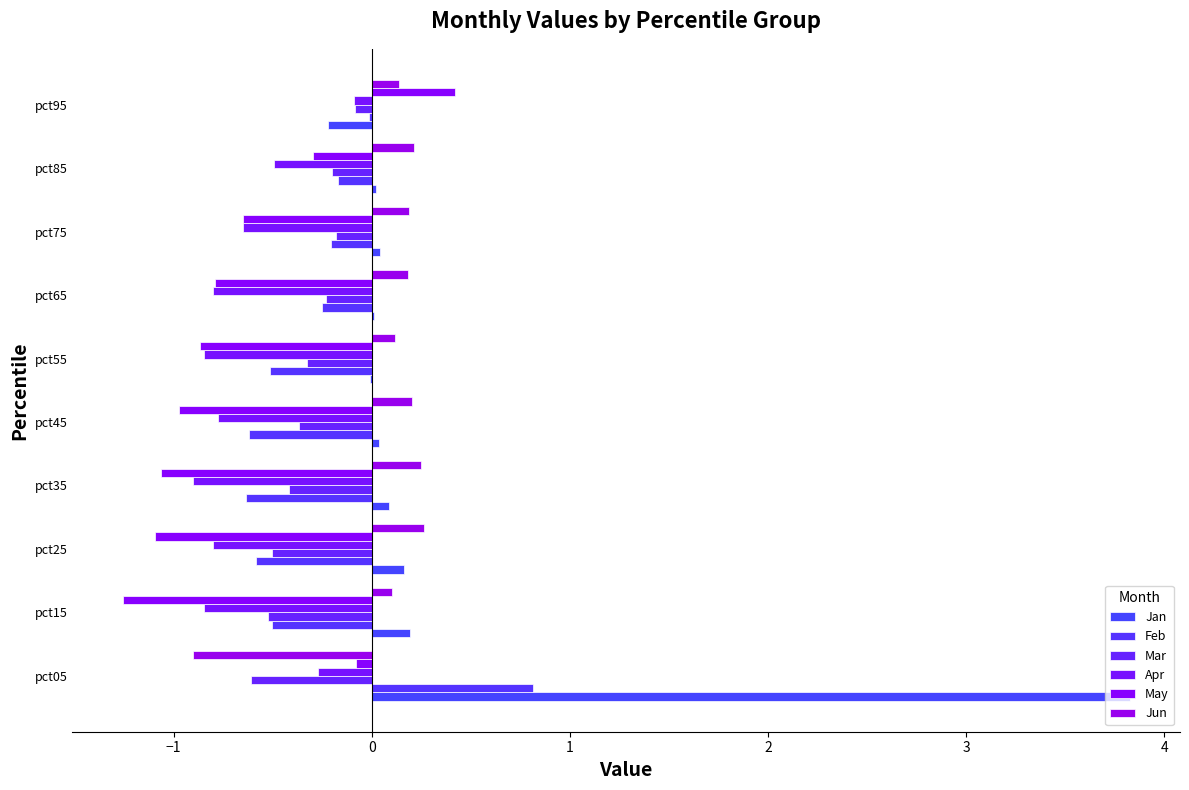

What is the difference between the second highest and second lowest values in the Mar series?

0.3